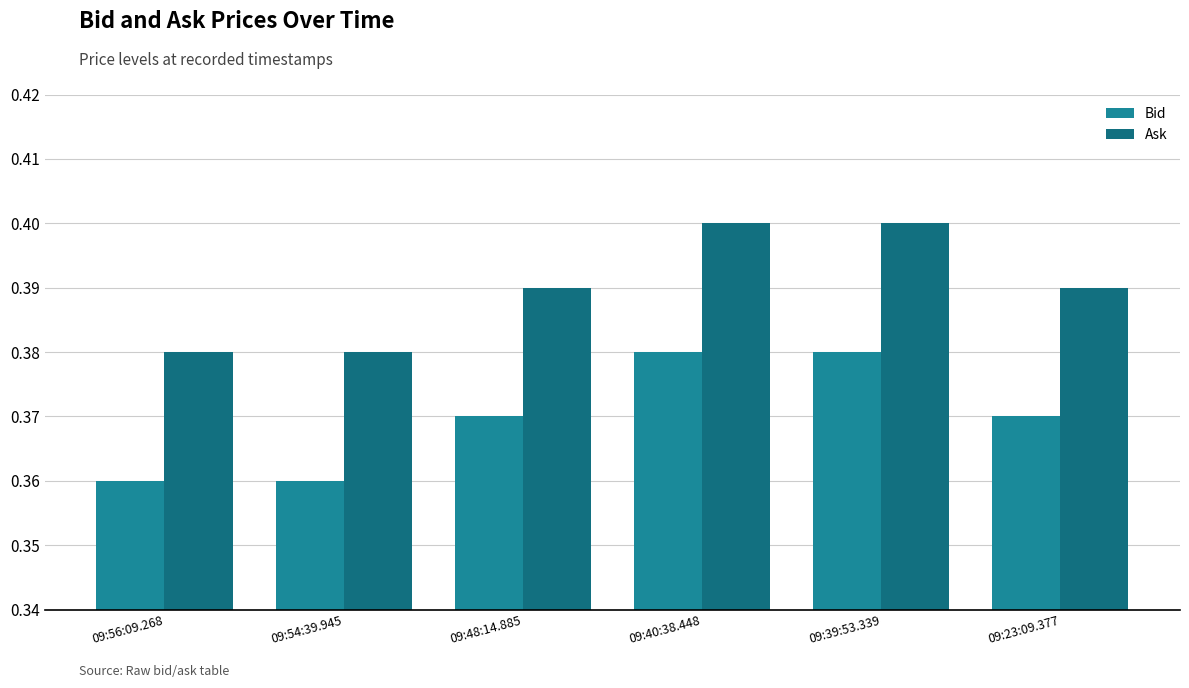

What position from the right is 09:23:09.377?

1